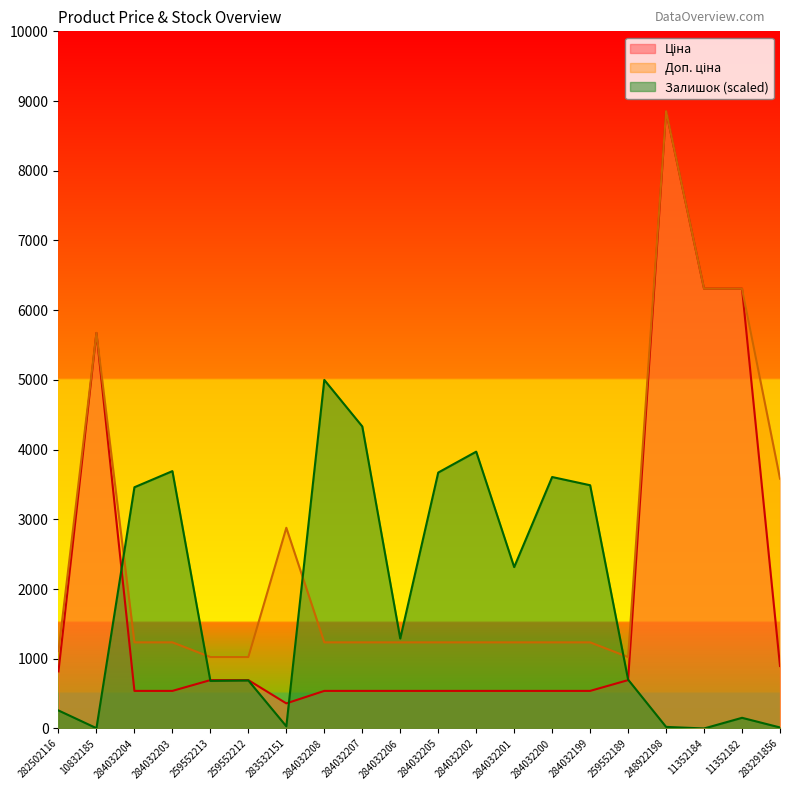

What is the sum of the Доп. ціна values at 284032205 and 284032199?

2470.8